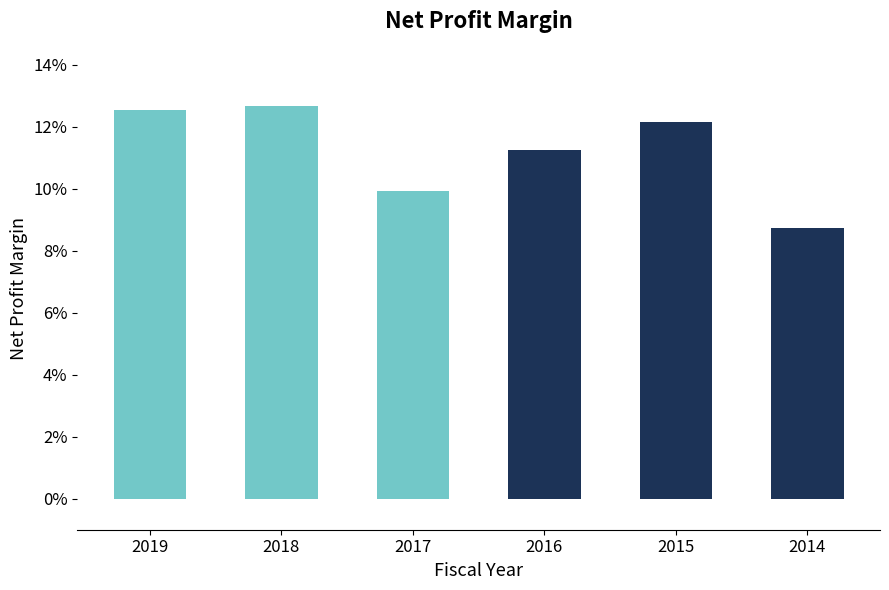

At which label is the value closest to 0?

2014